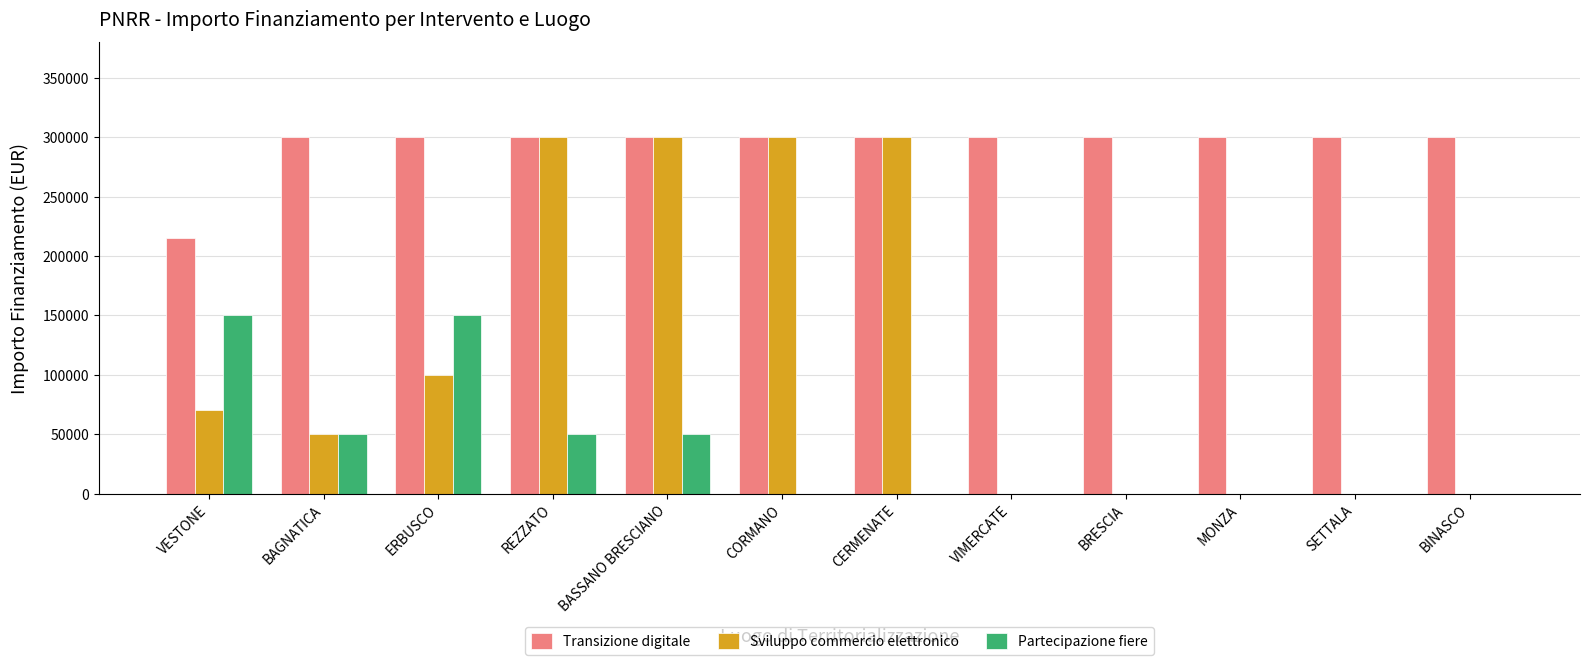

What are all the series names shown in the legend?

Transizione digitale, Sviluppo commercio elettronico, Partecipazione fiere